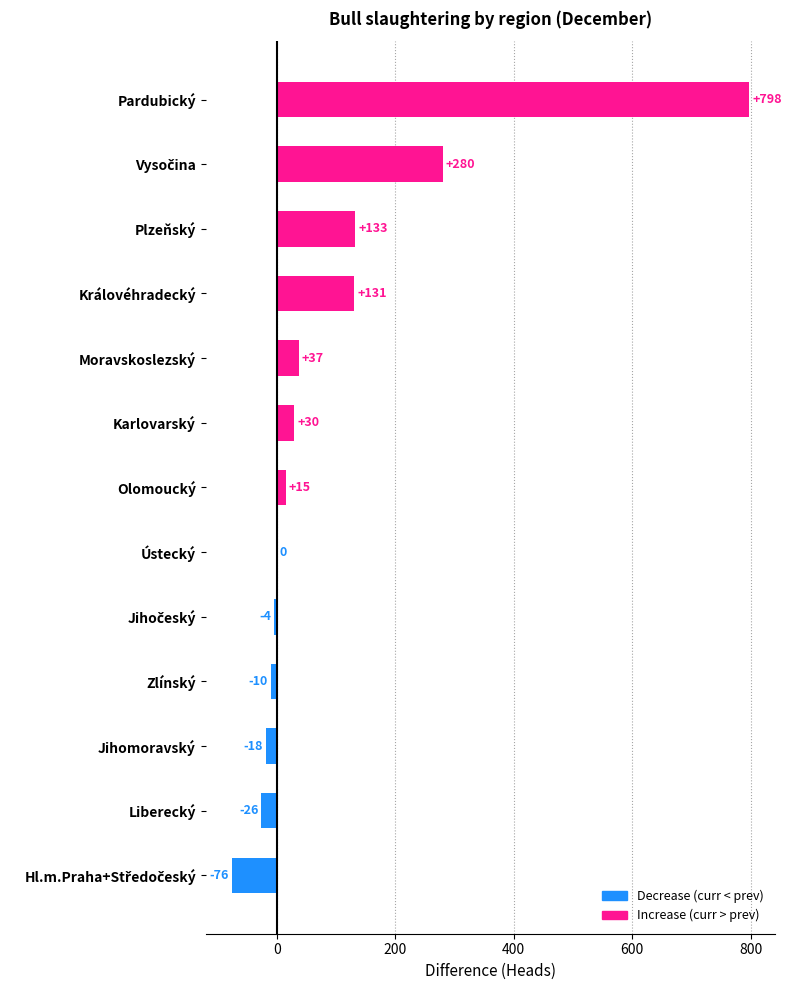

What is the maximum value shown in the chart?

798